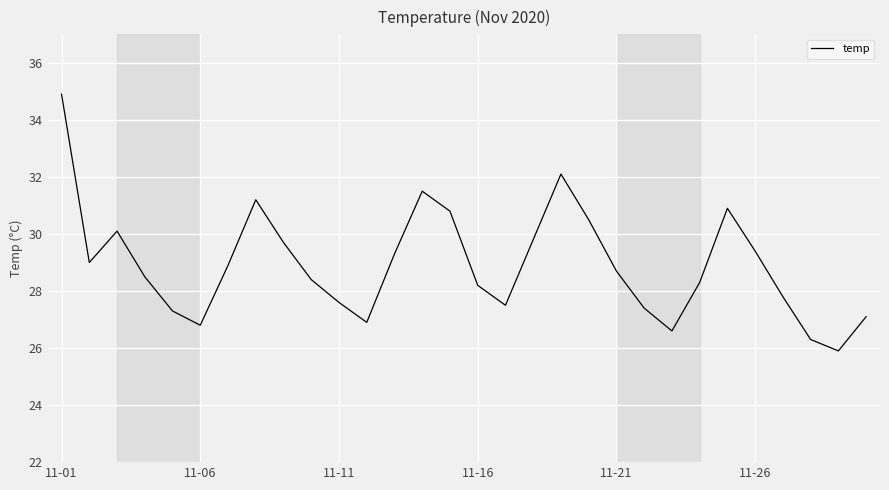

What is the greatest value displayed?

34.9